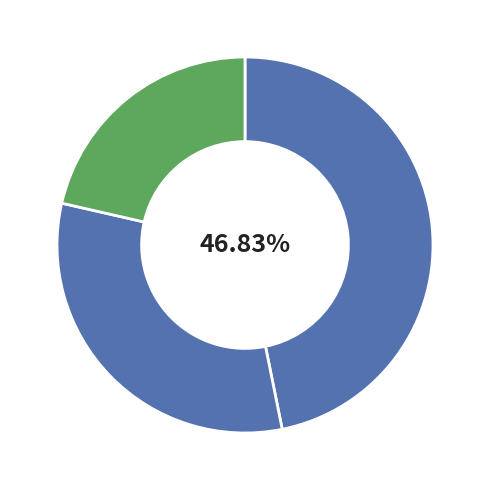

How many segments does this pie chart have?

3